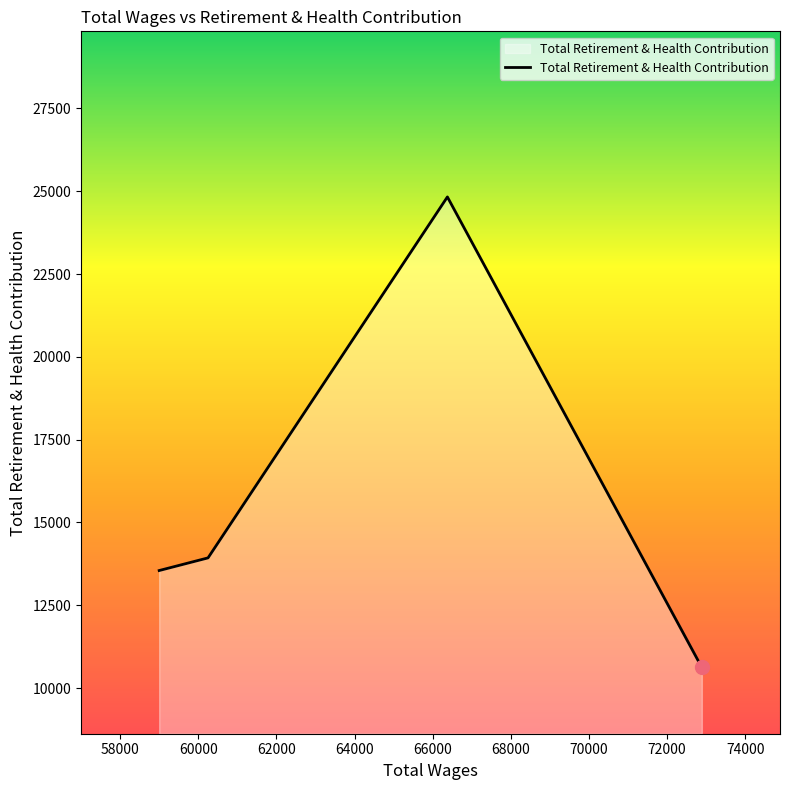

What is the difference between the second highest and minimum values?

3309